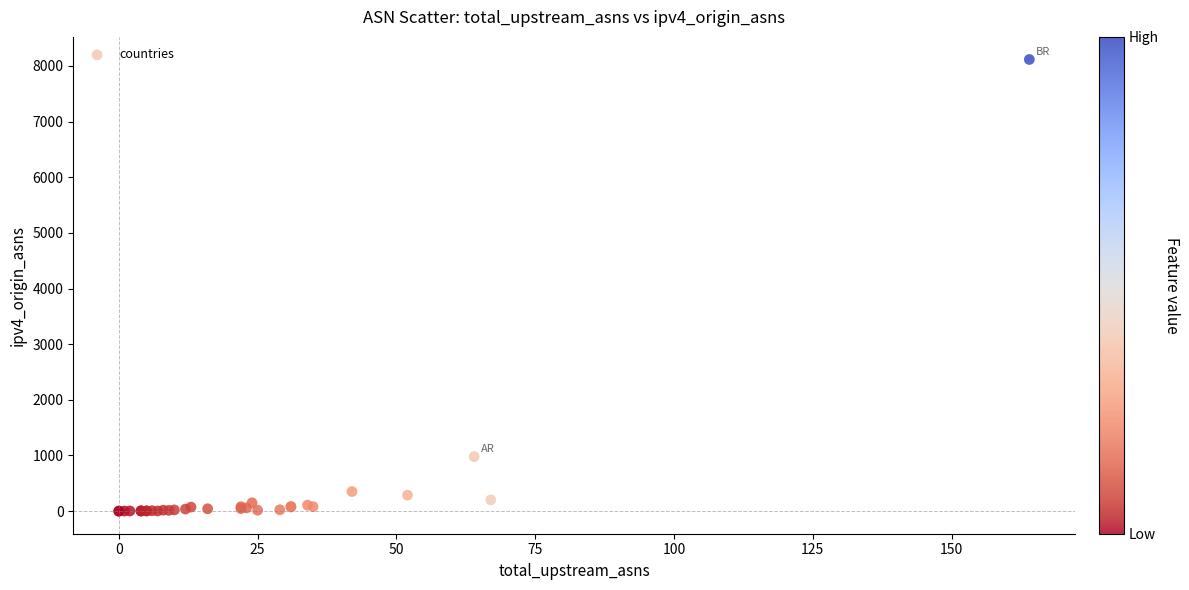

What Y value in the scatter plot is closest to 4058?

980